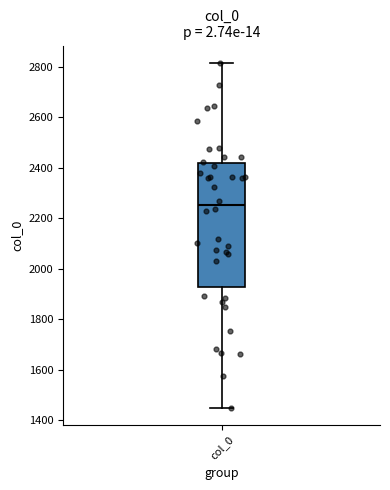

Where does the lower whisker of the box for col_0 end on the y-axis? The values are not printed on the chart, so give them approximately, as read against the axis.

1460